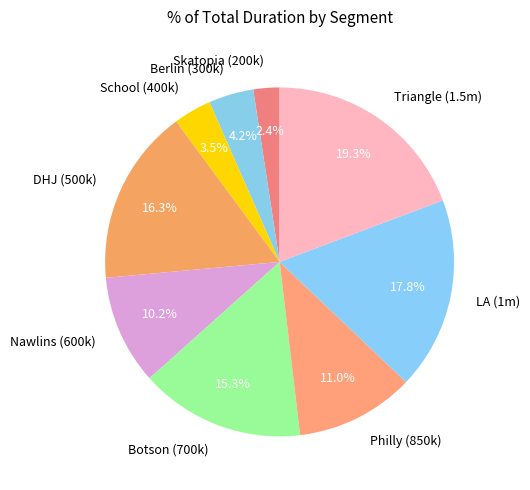

What is the largest slice in the pie chart?

Triangle (1.5m)